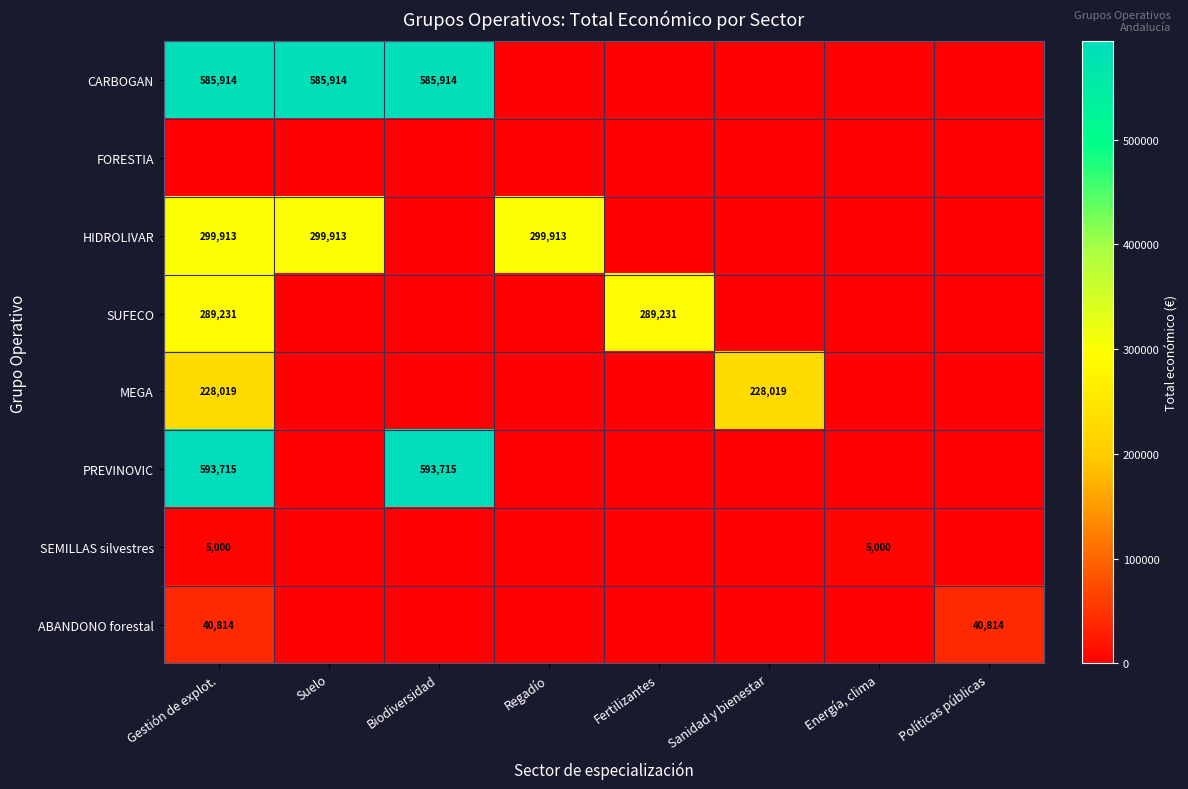

True or false: PREVINOVIC has a value of 231271 at Biodiversidad.

False